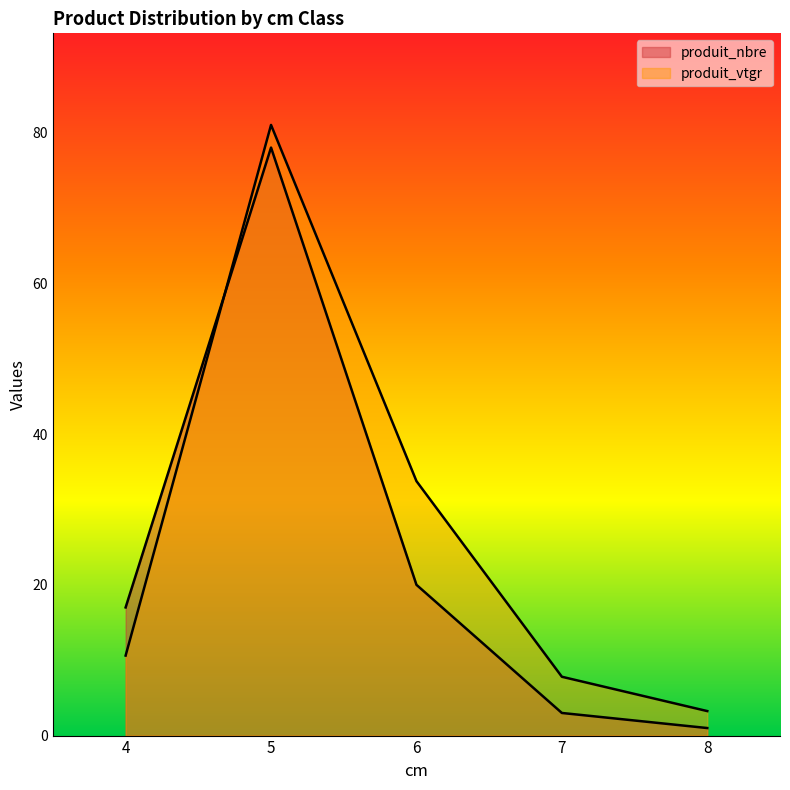

What is the lowest value of the produit_nbre series?

1.0